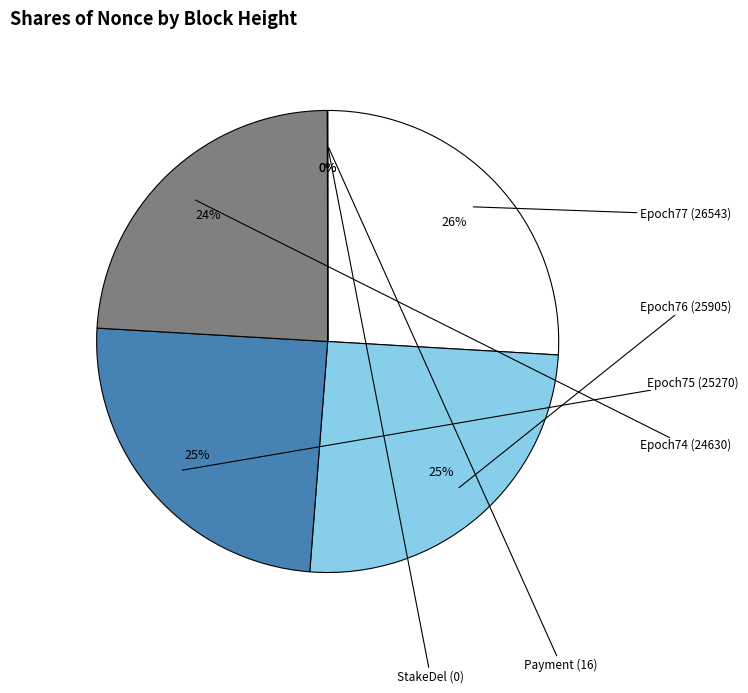

To the nearest percent, what is the difference between the largest and smallest slice percentages?

26%